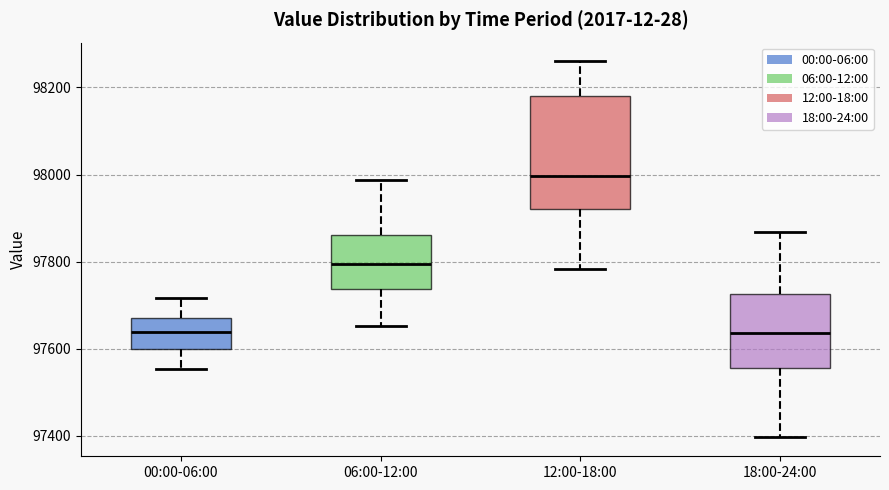

Reading left to right, read every box against the y-axis: the position of its median line, the range the box covers, and the ends of its whiskers. The values are not printed on the chart, so give them approximately, as read against the axis.

00:00-06:00: median 97640, box 97600 to 97680, whiskers 97560 to 97720
06:00-12:00: median 97800, box 97740 to 97860, whiskers 97660 to 97980
12:00-18:00: median 98000, box 97920 to 98180, whiskers 97780 to 98260
18:00-24:00: median 97640, box 97560 to 97720, whiskers 97400 to 97860